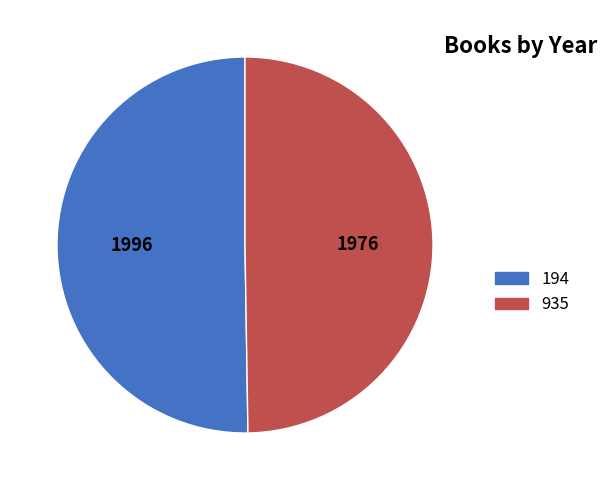

Between 194 and 935, which is larger?

194